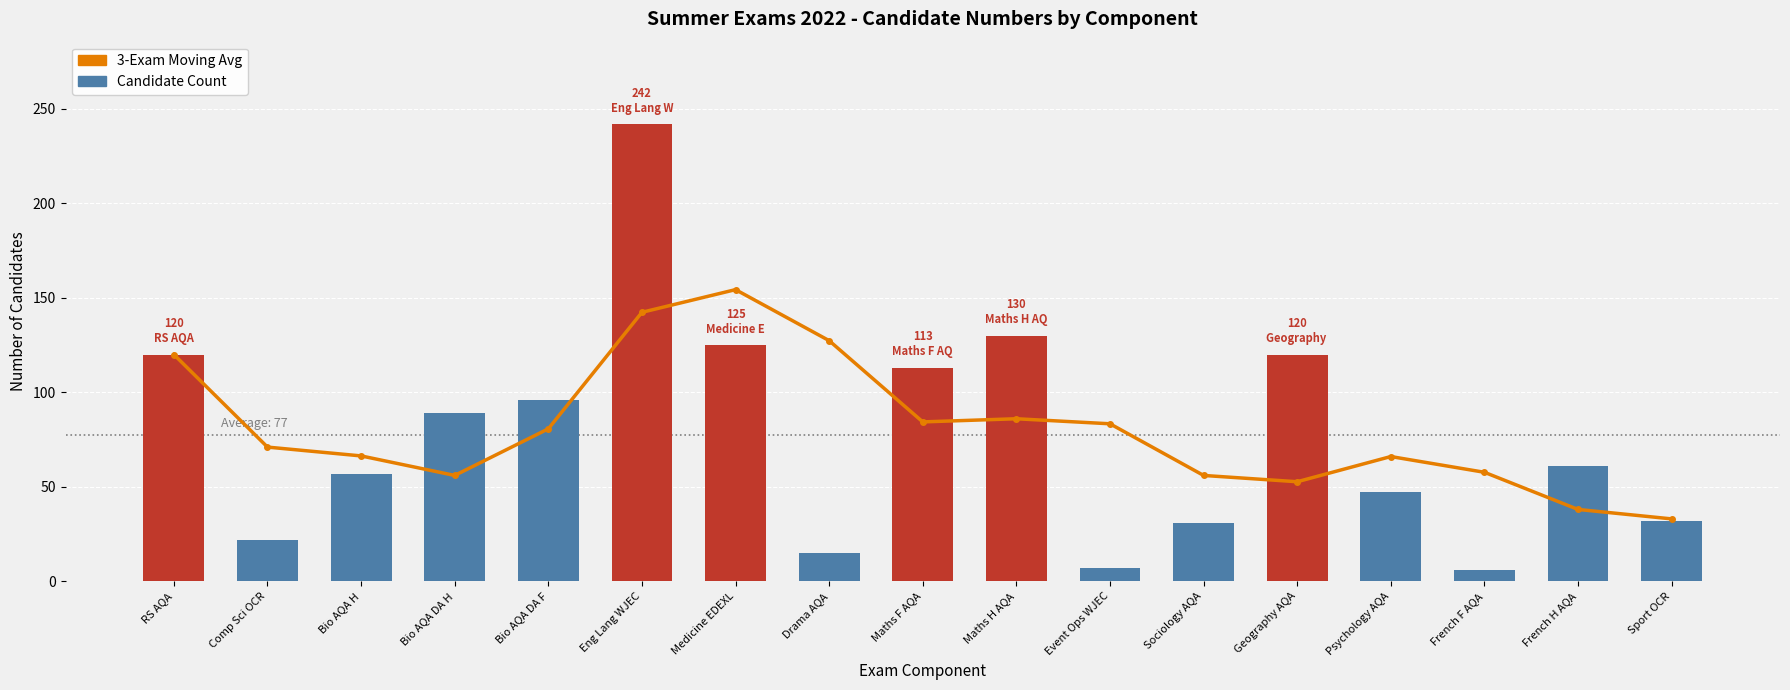

What is the maximum value shown in the chart?

242.0